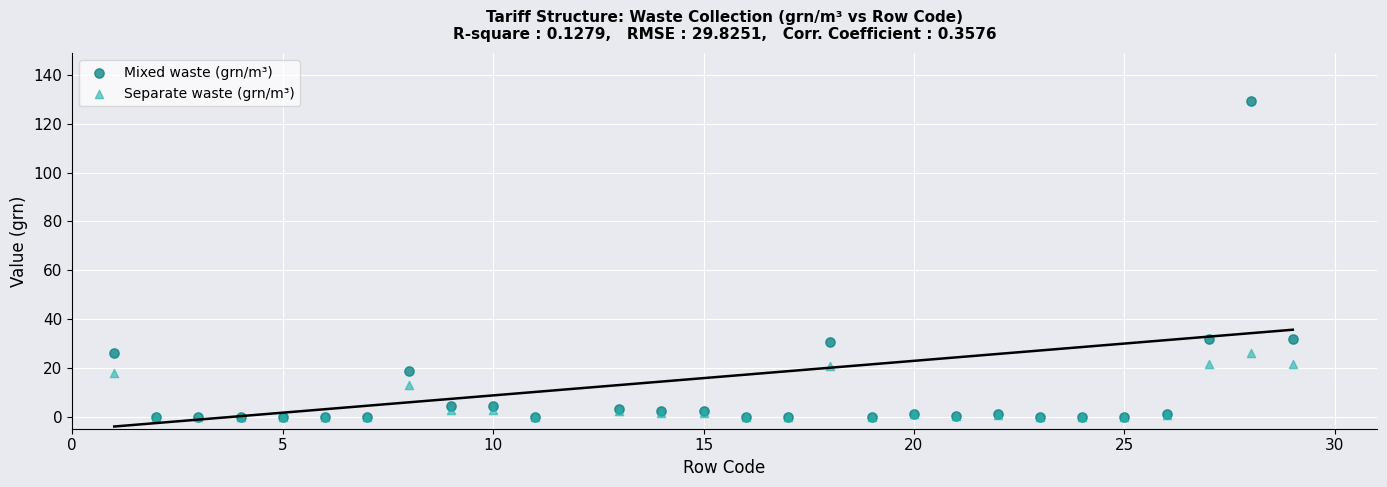

What are all the series names shown in the legend?

Mixed waste (grn/m³), Separate waste (grn/m³)